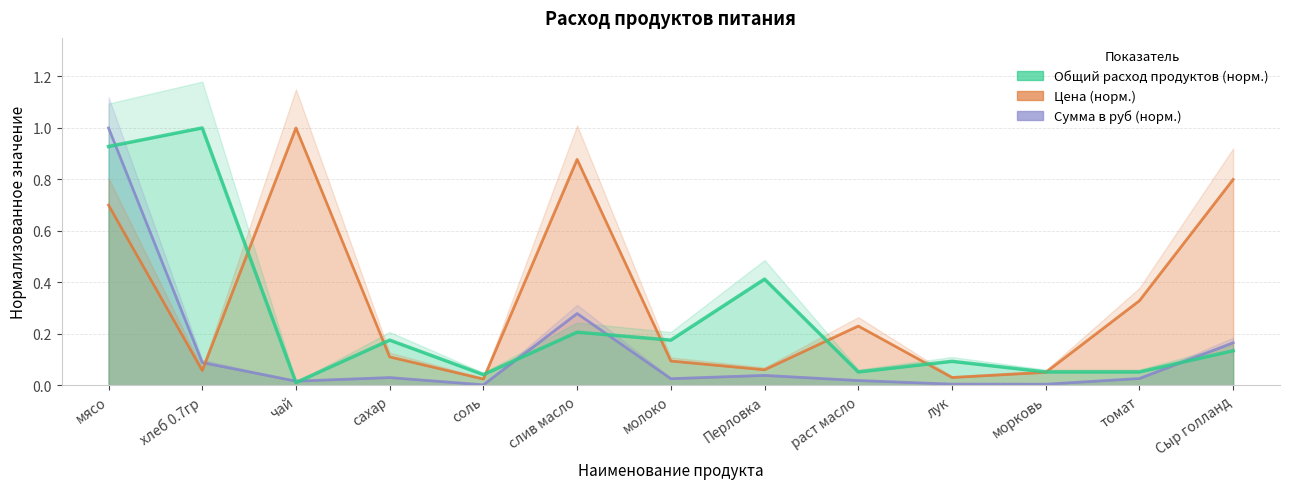

How many intersections are there between Общий расход продуктов and Сумма в руб?

6